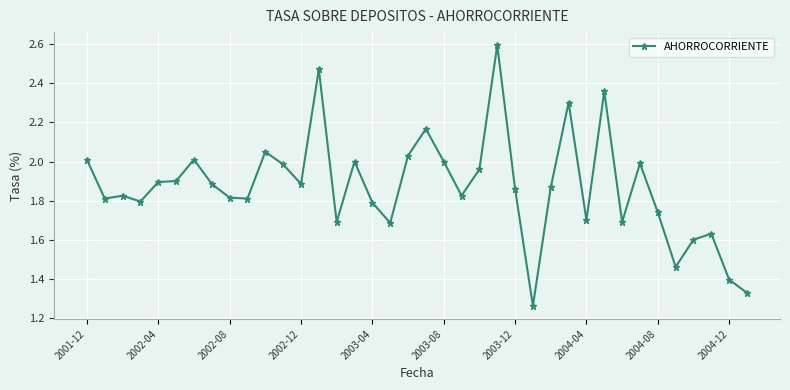

True or false: the data has more than 1 interior local peaks.

True